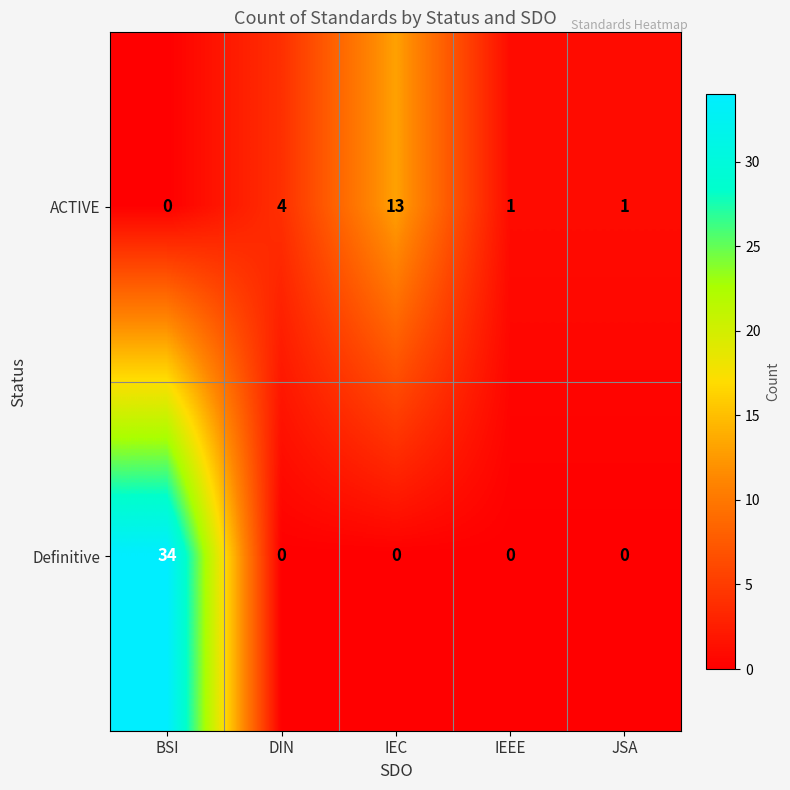

Reading left to right, list all the values displayed in this chart.

ACTIVE: BSI=0	DIN=4	IEC=13	IEEE=1	JSA=1
Definitive: BSI=34	DIN=0	IEC=0	IEEE=0	JSA=0